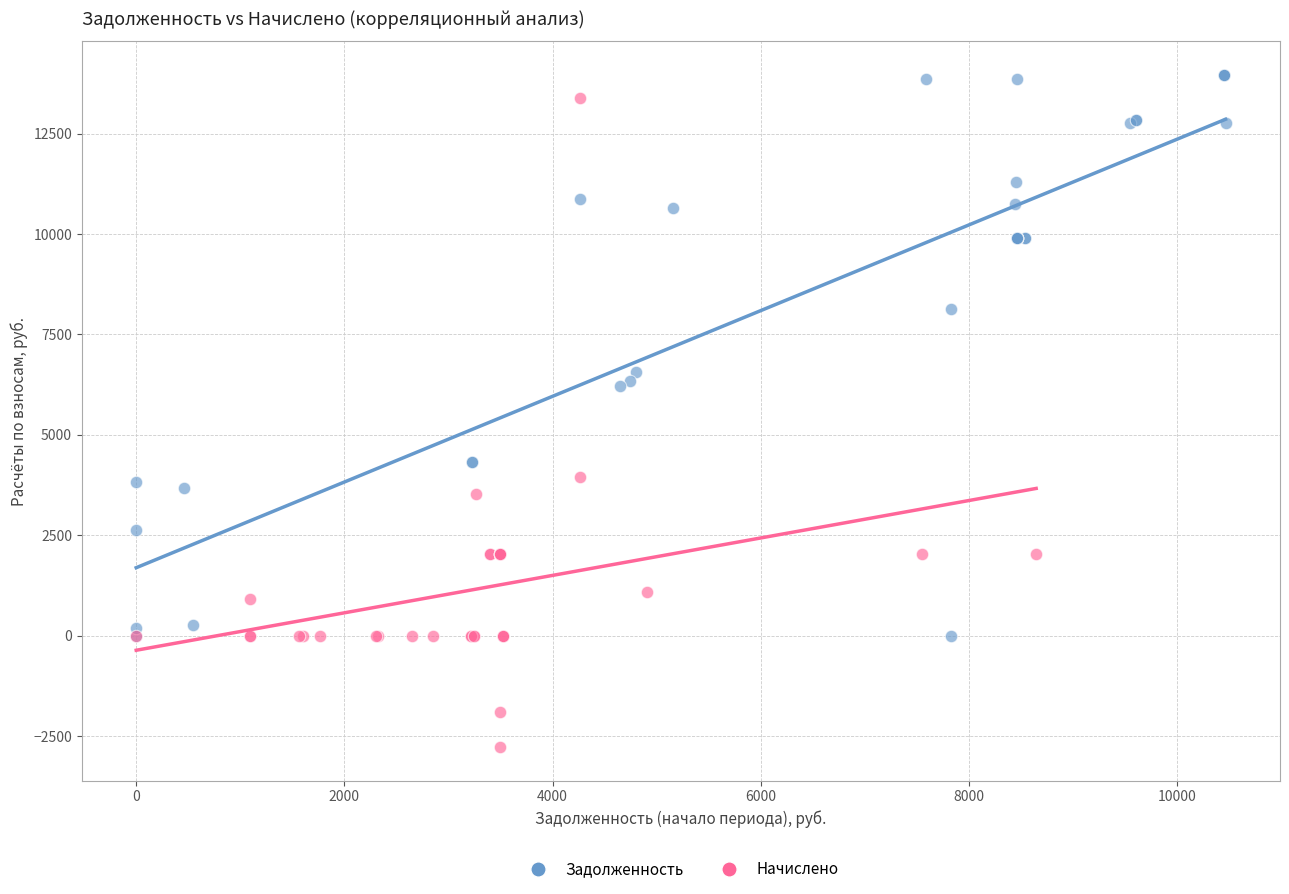

Which series has the largest Y range (max minus min)?

Начислено